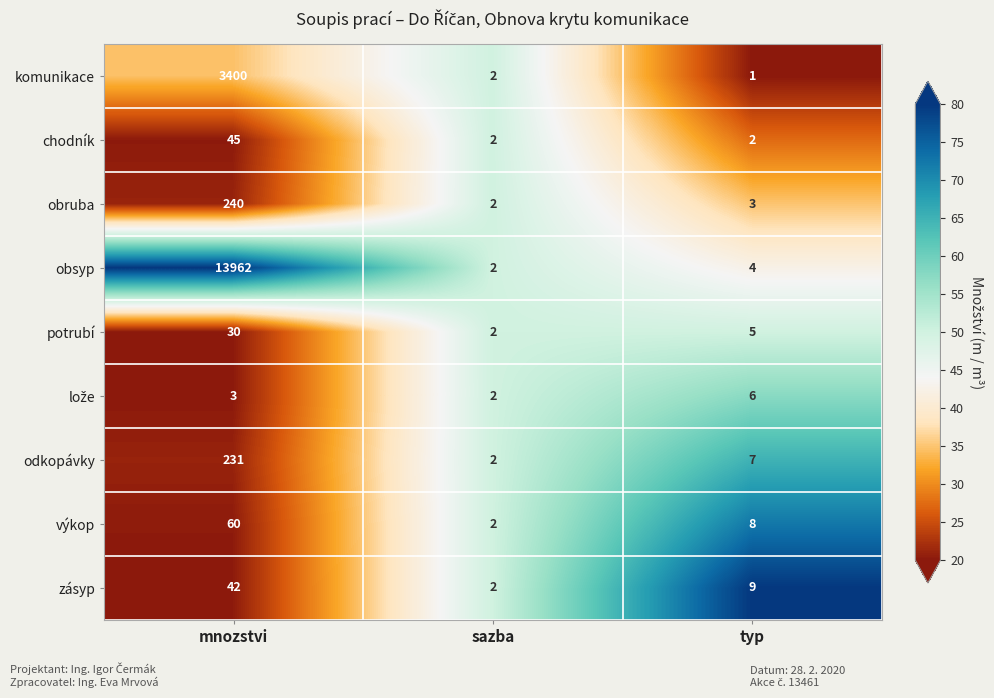

At which category is the sum across all series the highest?

mnozstvi